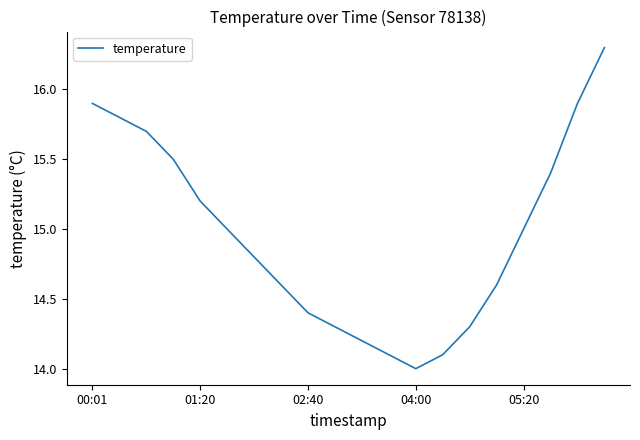

What is the greatest value displayed?

16.3